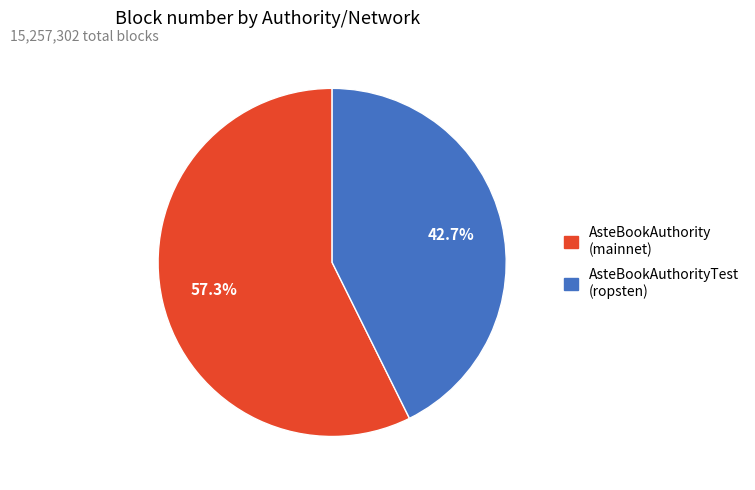

How many segments does this pie chart have?

2